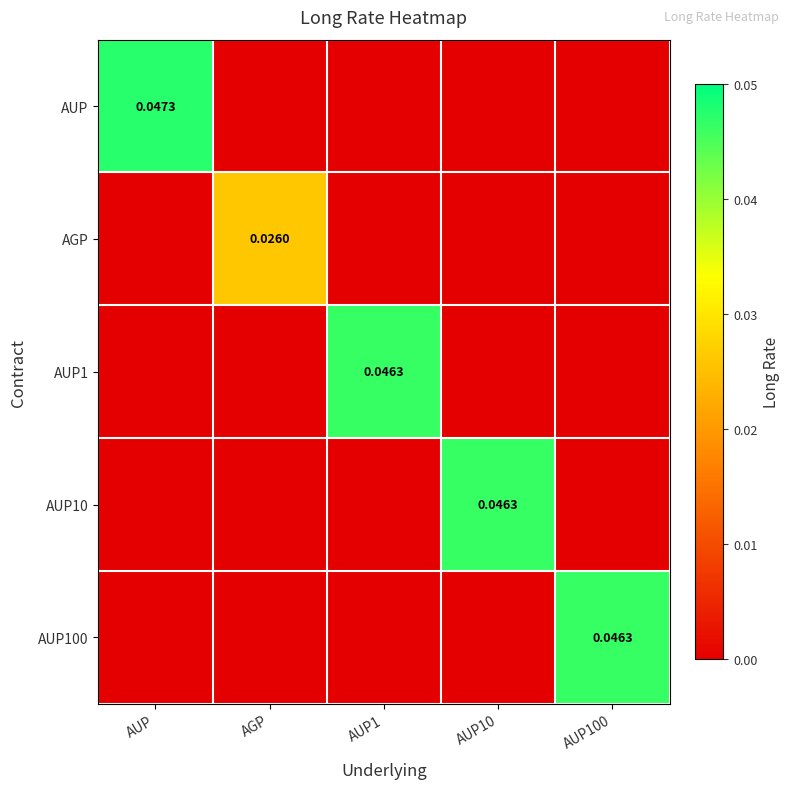

List the series in order of their peak value, highest first.

AUP, AUP1, AUP10, AUP100, AGP